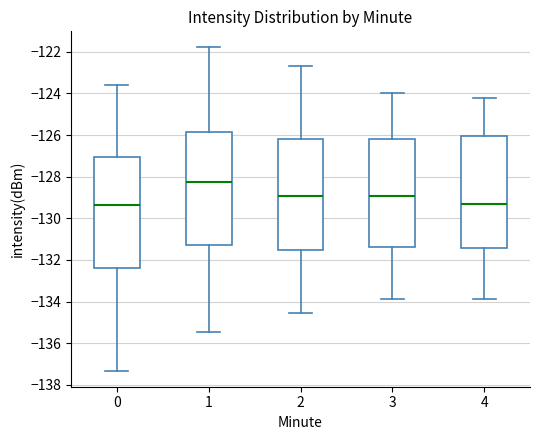

Which box has the highest median line?

1